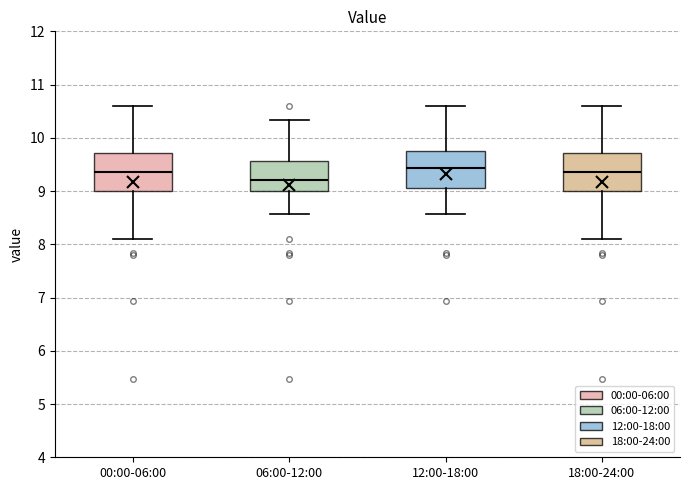

Which box has the lowest median line?

06:00-12:00